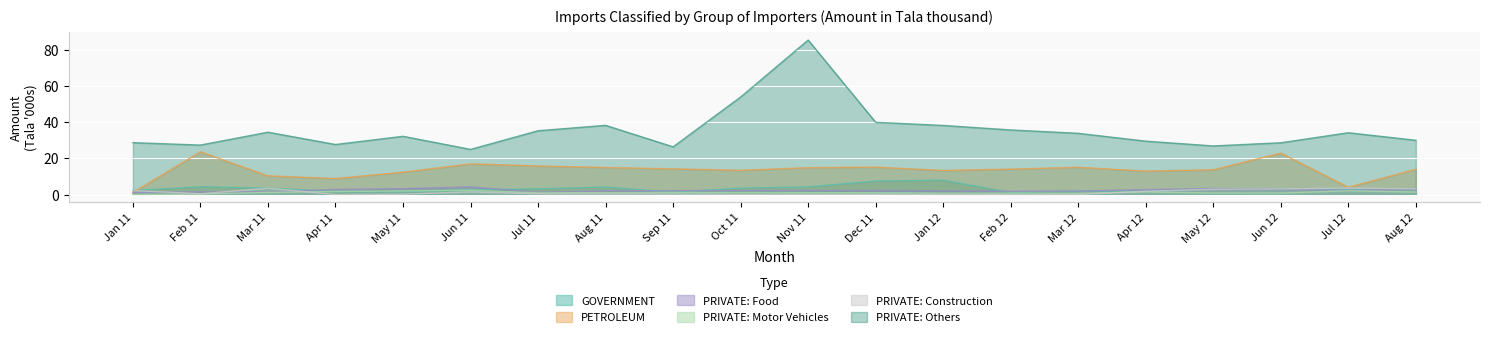

At which category does PRIVATE_Construction reach its first local valley?

Feb 11